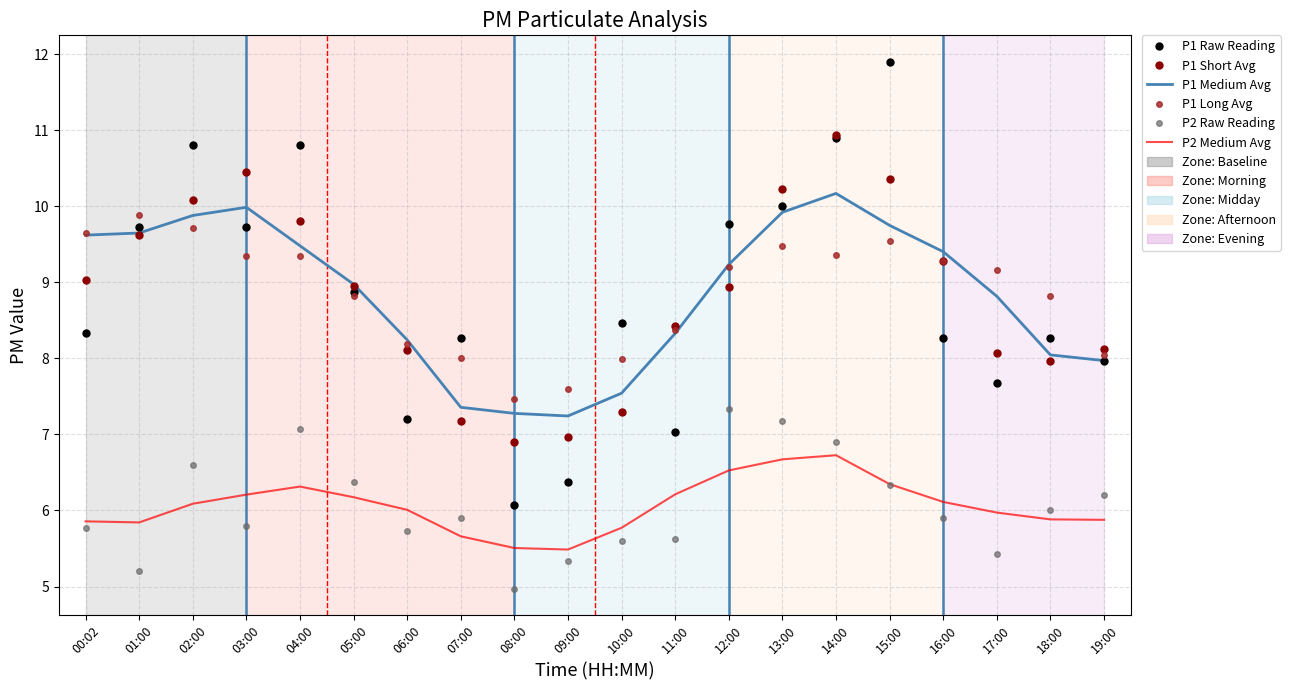

Is it true that P1 Raw Reading equals 4.5 at 01:00?

False